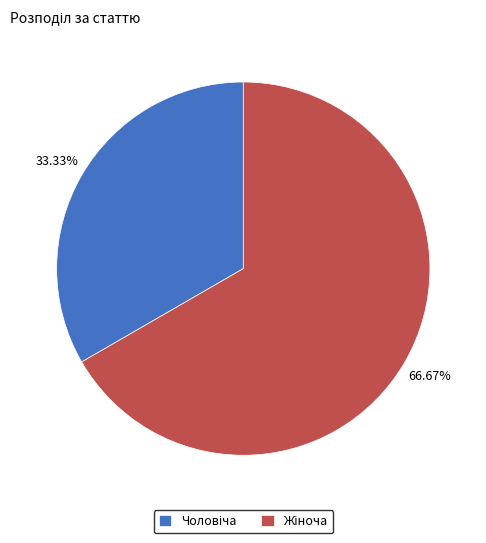

Is there any slice that represents more than half of the pie?

Yes